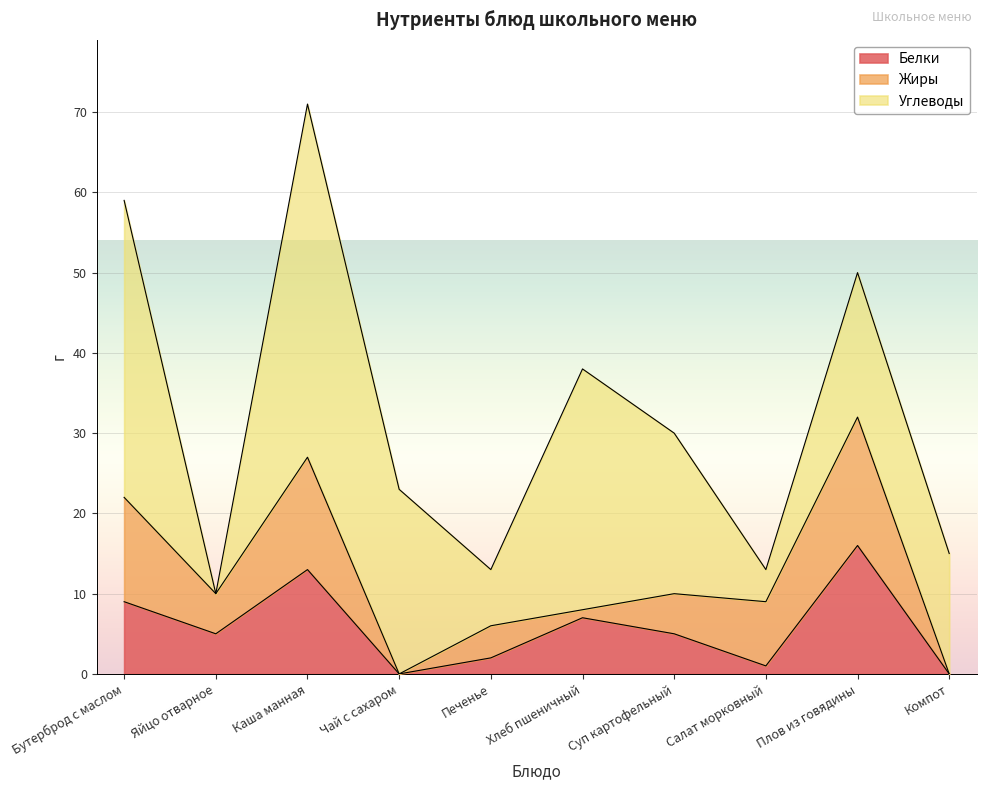

What is the sum of the Жиры values at Печенье and Бутерброд с маслом?

17